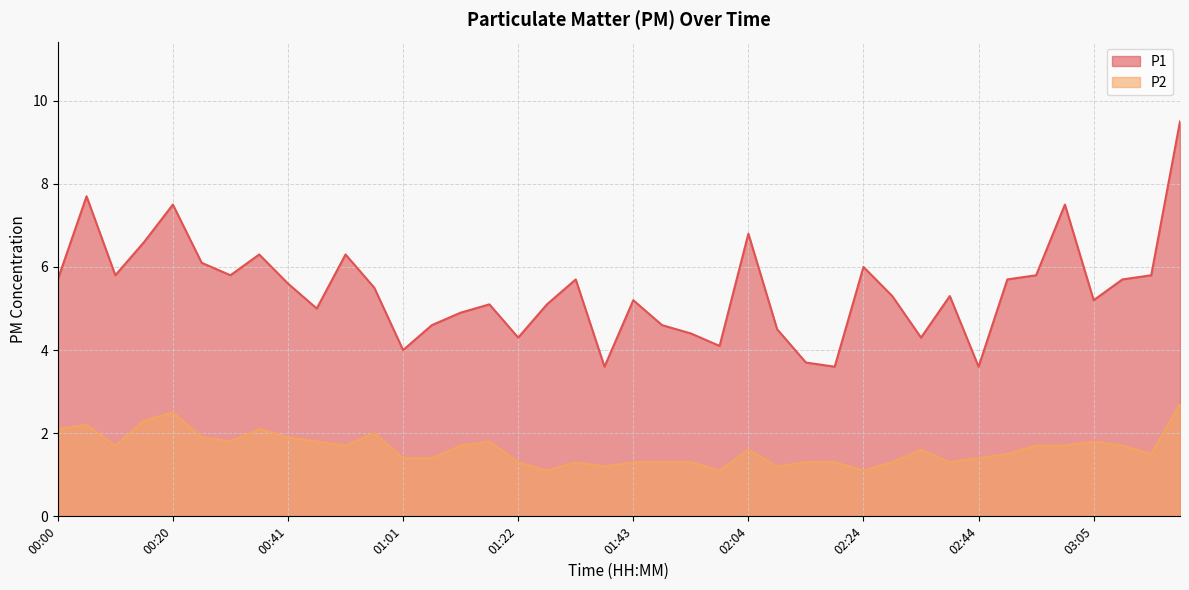

True or false: P2 line and P1 line cross at least once.

False